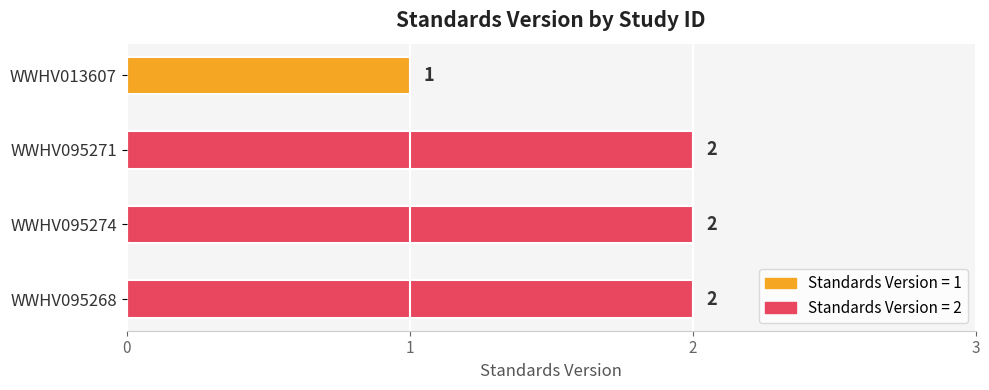

Are the bars grouped side by side (vs. stacked)?

No